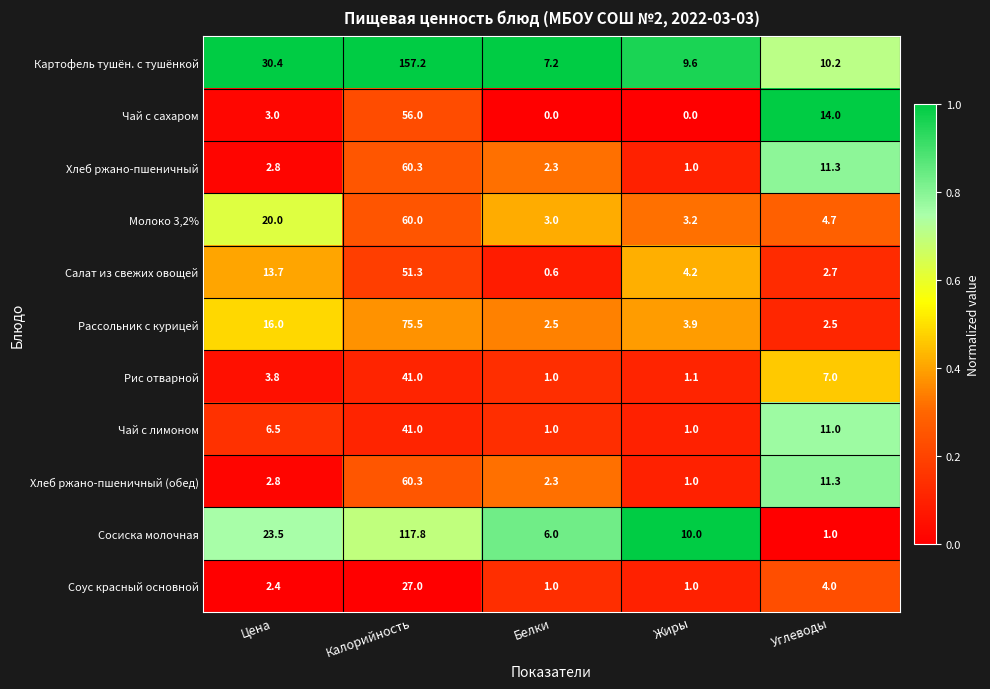

The Соус красный основной series shows 39.3 at Калорийность. True or false?

False